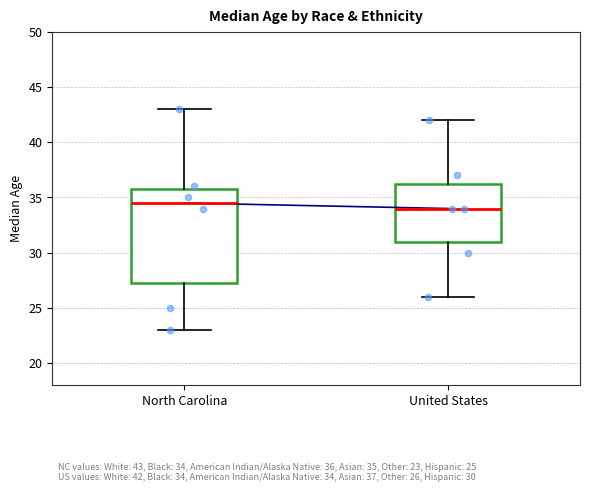

Which box's median line is the lowest?

United States